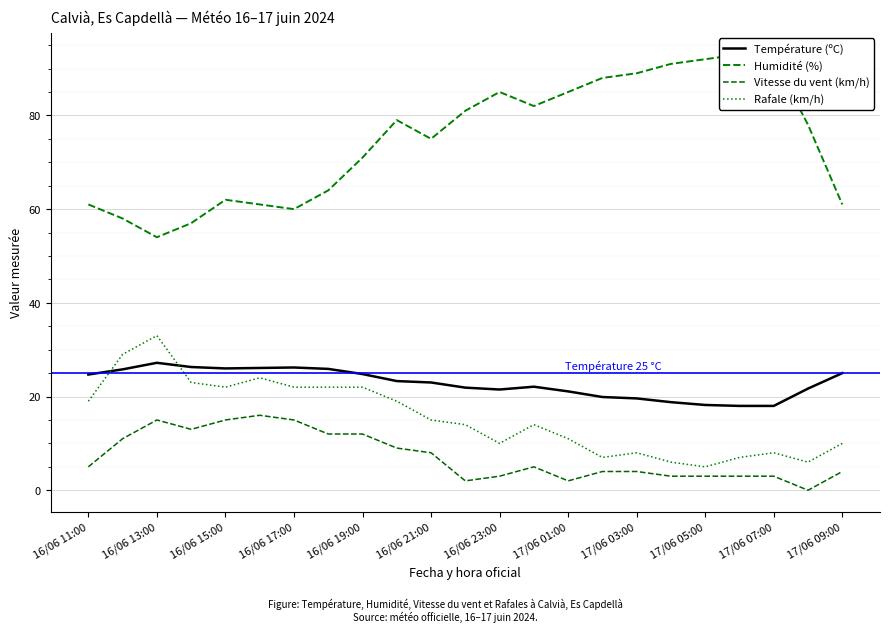

What is the value of the Rafale (km/h) point at the 14th from the left?

14.0